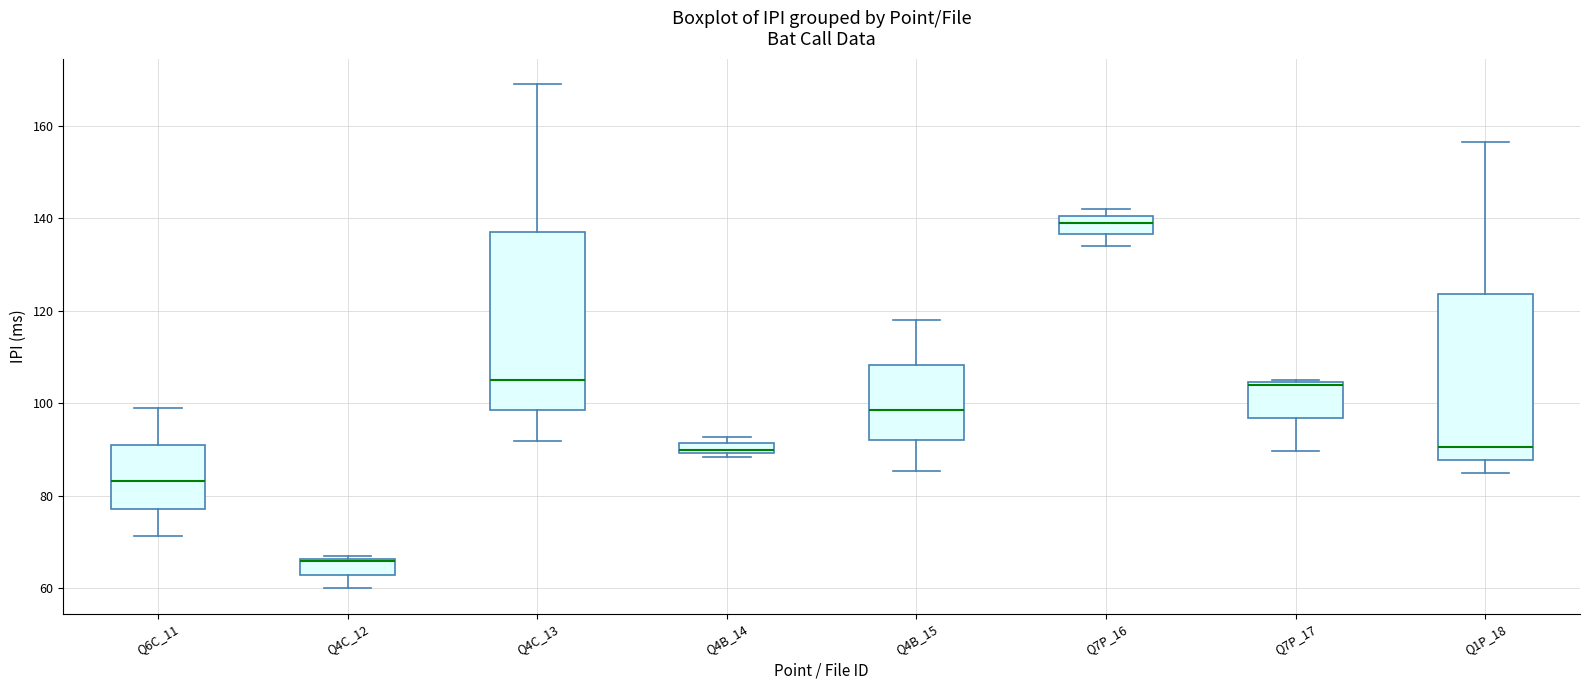

Where does the lower whisker of the box for Q4B_15 end on the y-axis? The values are not printed on the chart, so give them approximately, as read against the axis.

86